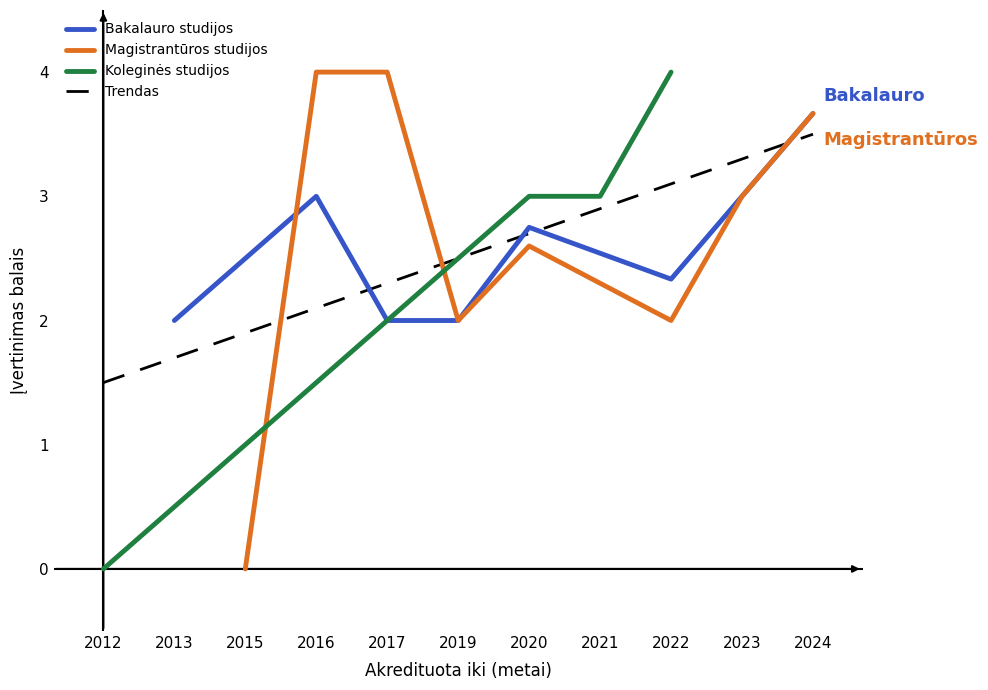

The Bakalauro studijos series shows 0.7 at 2019. True or false?

False